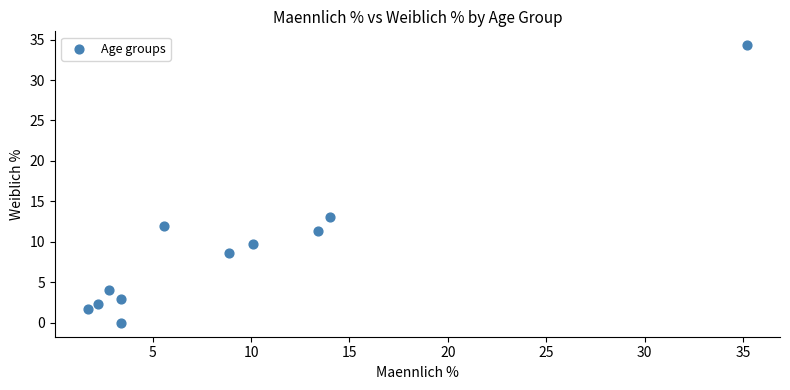

What is the average X value?

9.2